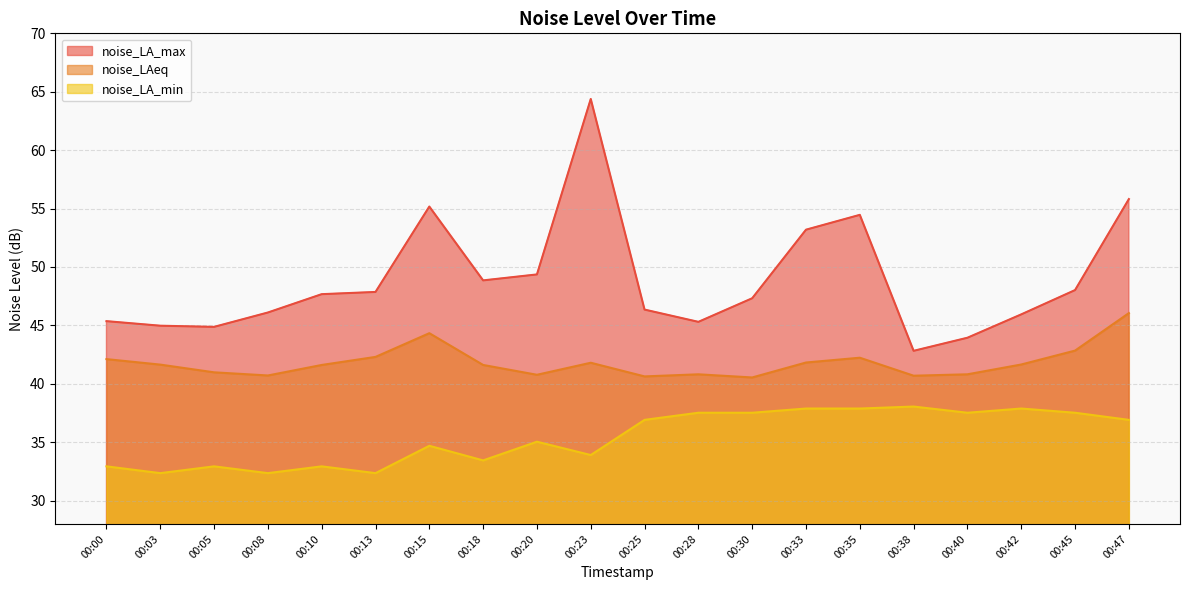

How many data points in noise_LA_min are above 36?

10